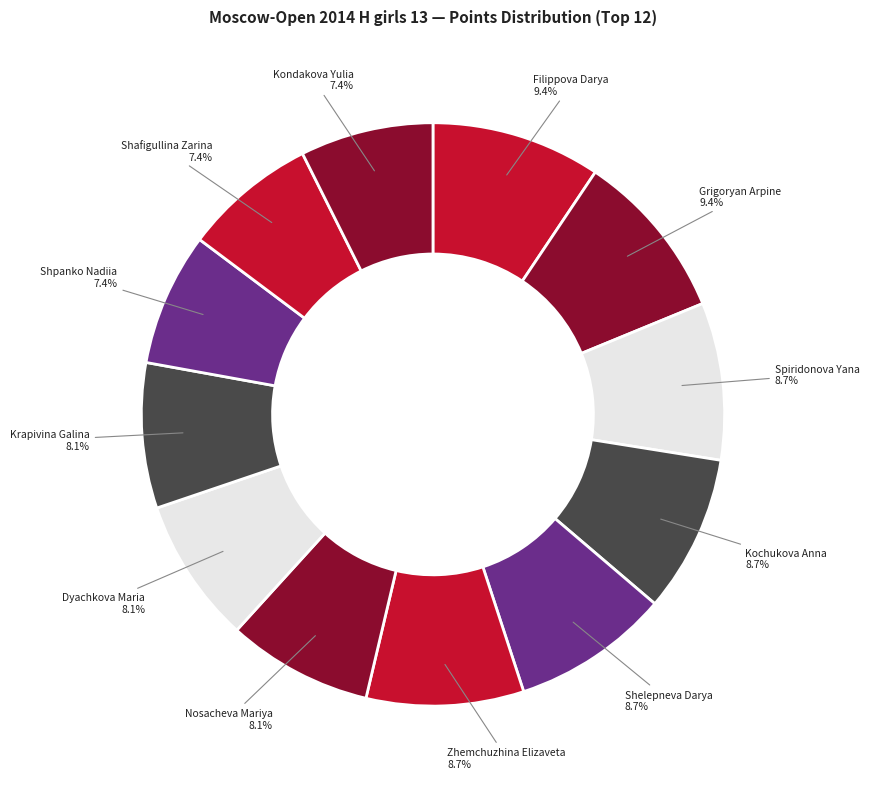

Combined, do Zhemchuzhina Elizaveta and Grigoryan Arpine account for over 50%?

No